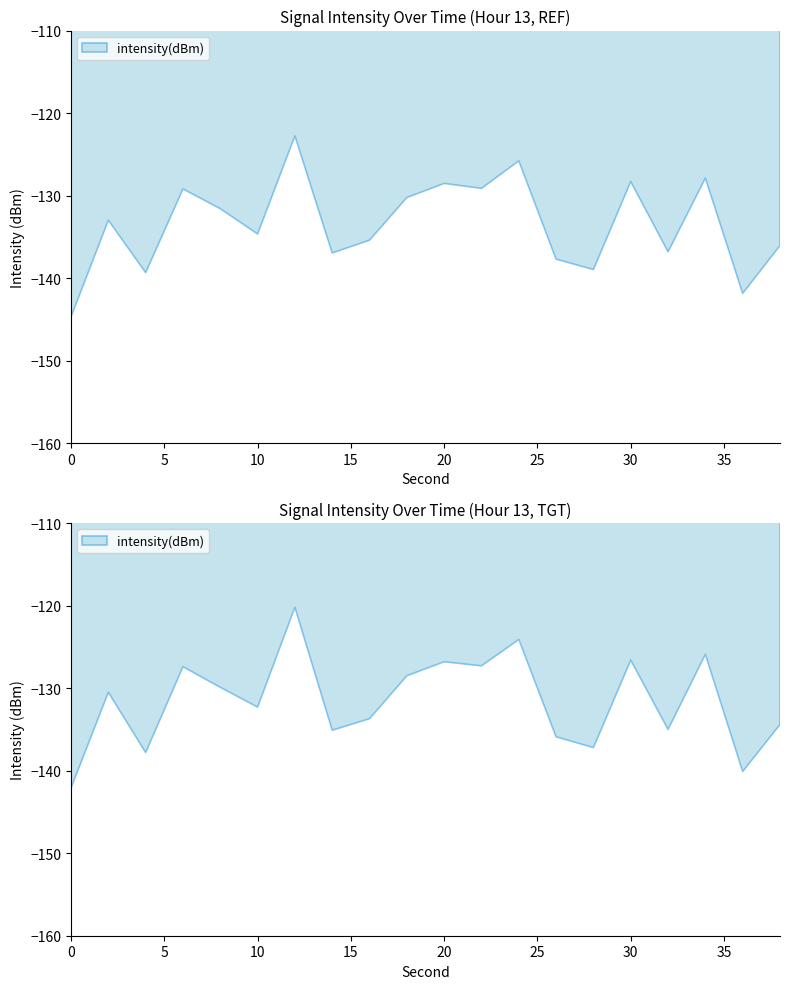

What is the minimum value shown in the chart?

-144.7